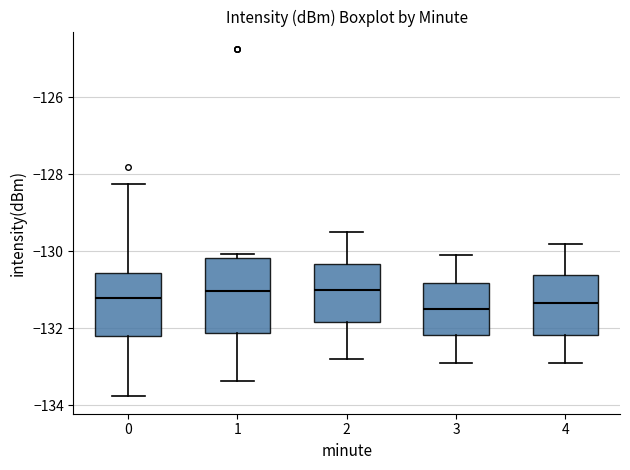

Reading left to right, transcribe this box plot: for each box, give where its median line is, the range the box spans, and where its two whiskers end, as read against the y-axis. The values are not printed on the chart, so give them approximately, as read against the axis.

0: median -131.2, box -132.2 to -130.6, whiskers -133.8 to -128.2
1: median -131.0, box -132.2 to -130.2, whiskers -133.4 to -130.0
2: median -131.0, box -131.8 to -130.4, whiskers -132.8 to -129.4
3: median -131.4, box -132.2 to -130.8, whiskers -132.8 to -130.0
4: median -131.4, box -132.2 to -130.6, whiskers -132.8 to -129.8